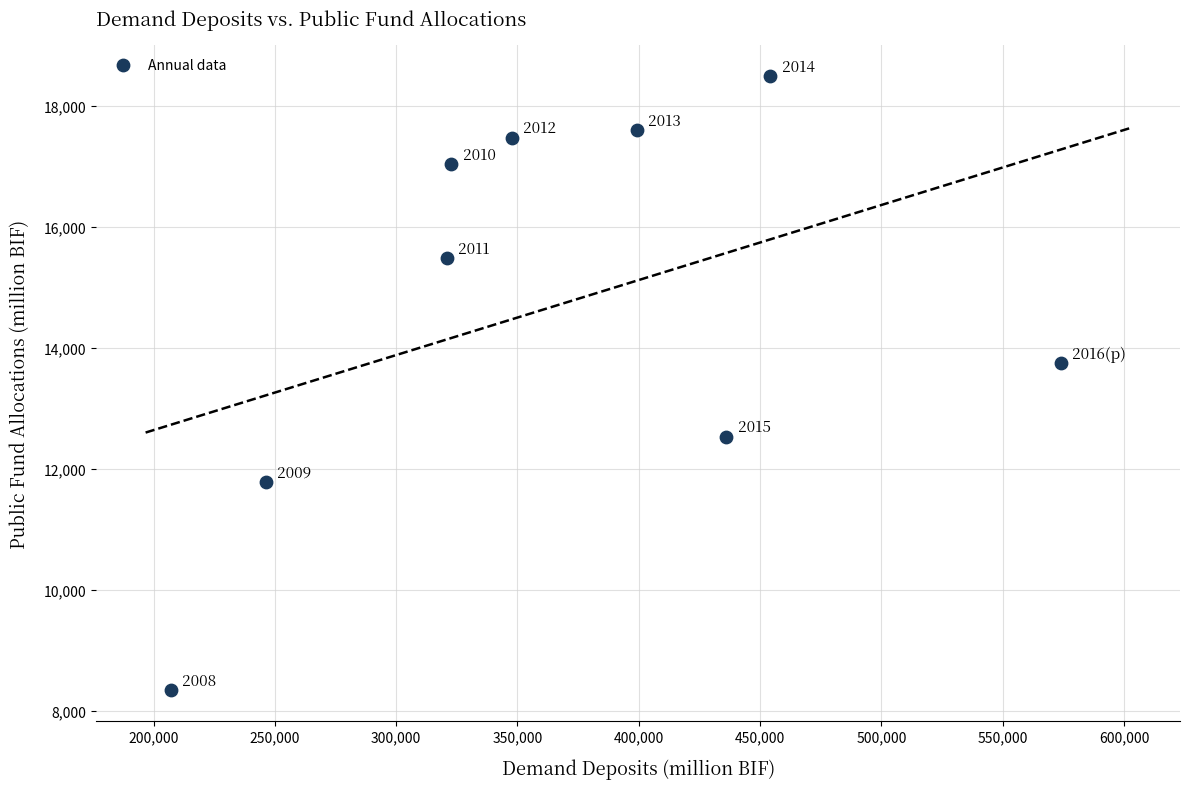

What Y value in the scatter plot is closest to 13417?

13744.4